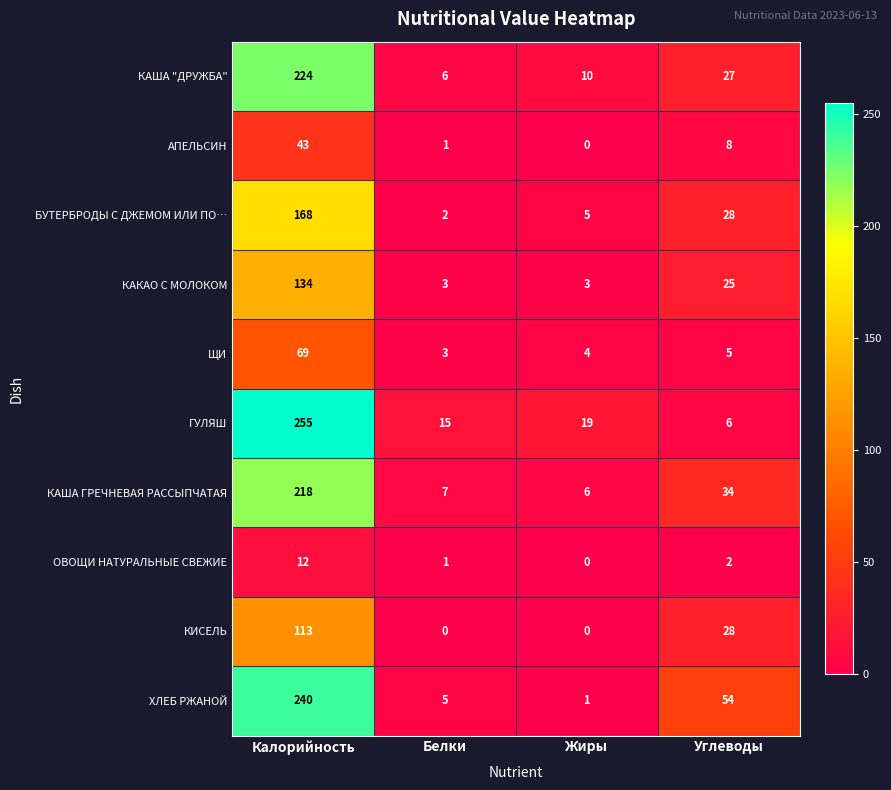

What is the difference between the second highest and second lowest values in the ХЛЕБ РЖАНОЙ series?

49